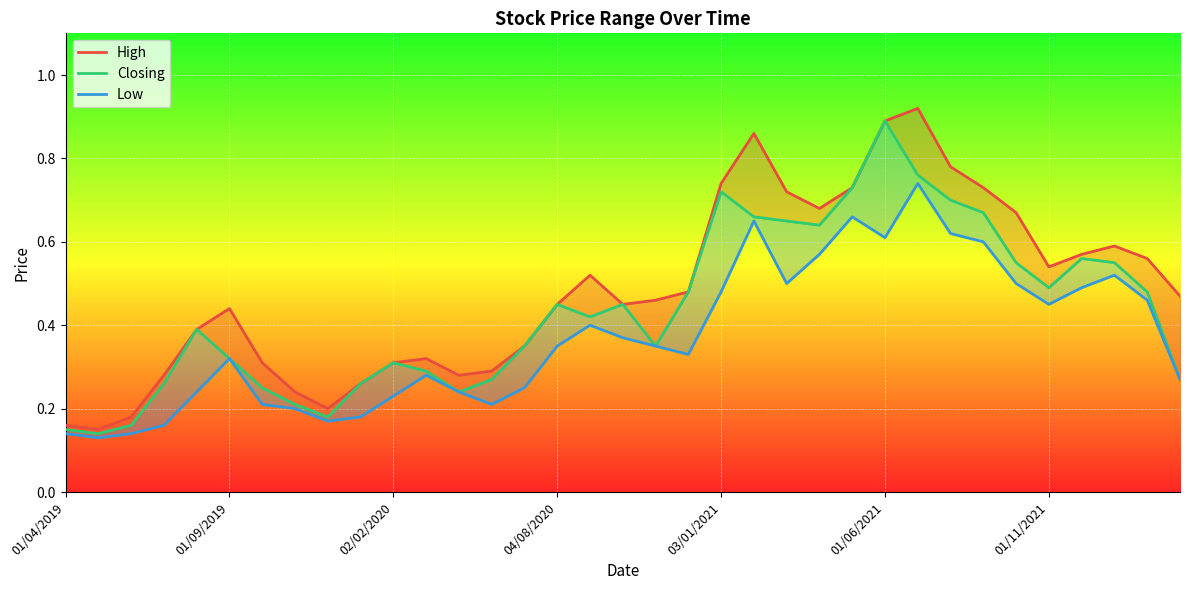

The value of Low at 03/01/2021 is 0.5. True or false?

True